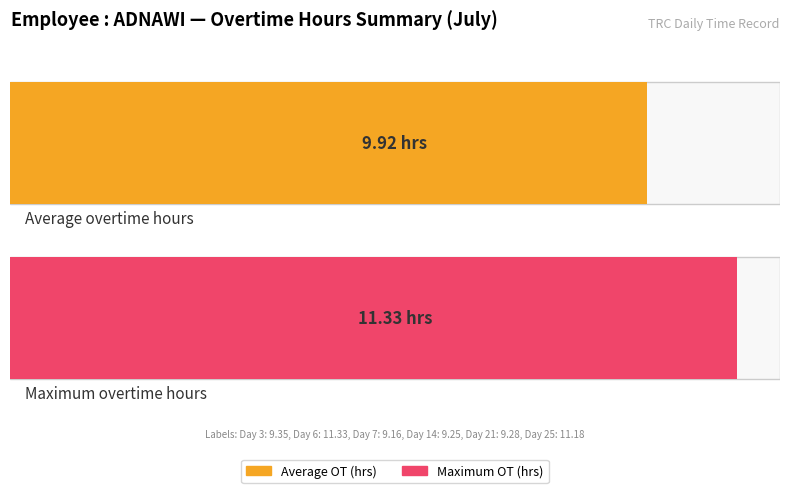

What is the total value across all series at Day 3?

9.3